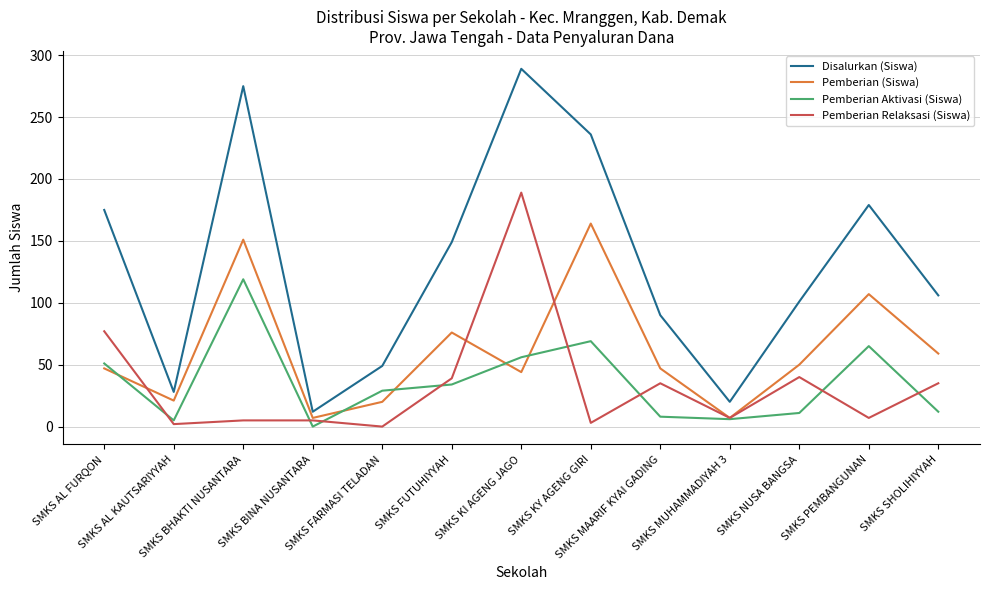

True or false: Disalurkan (Siswa) and Pemberian Aktivasi (Siswa) cross at least once.

False